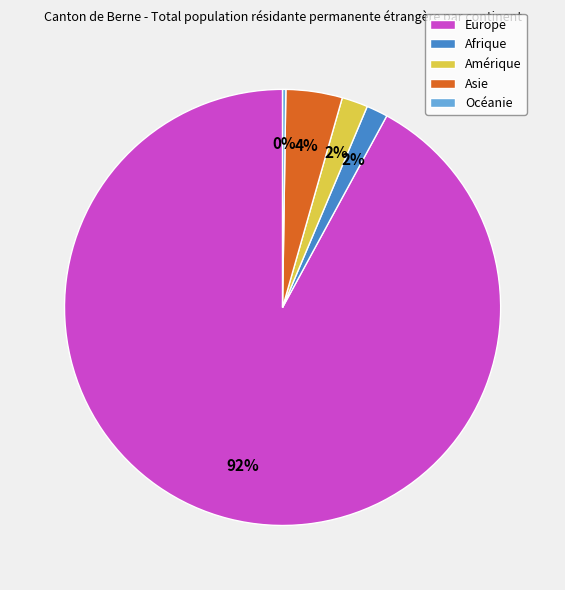

What is the largest slice in the pie chart?

Europe